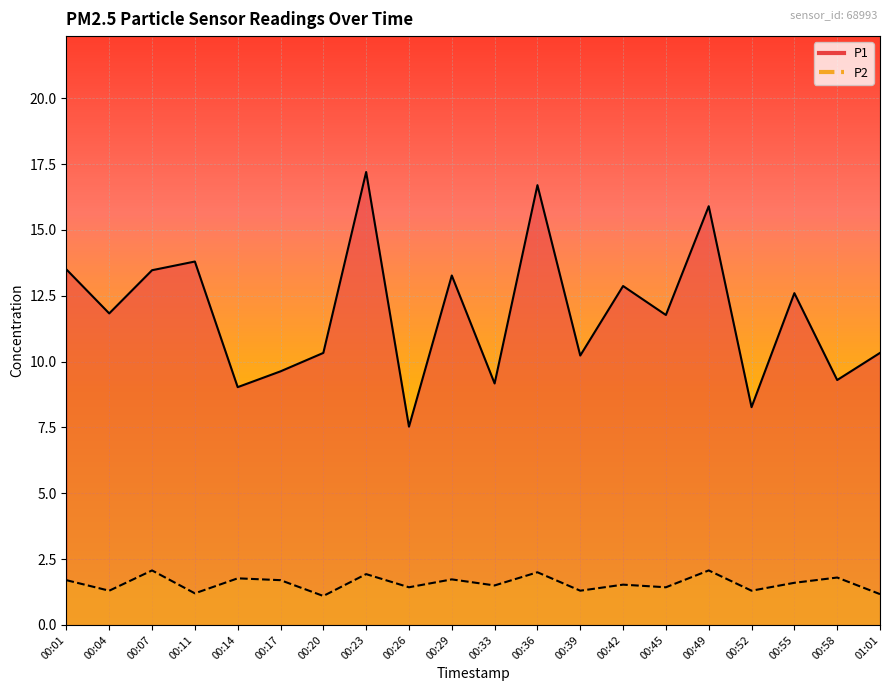

Rank the series at 00:55 from lowest to highest value.

P2, P1